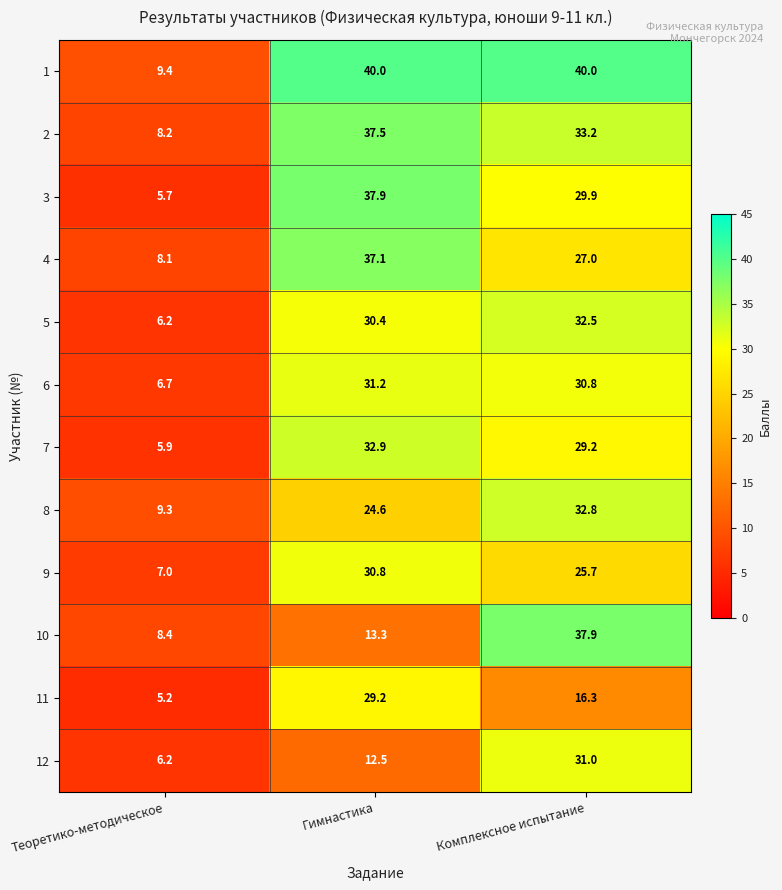

What is the minimum value shown in the chart?

5.2